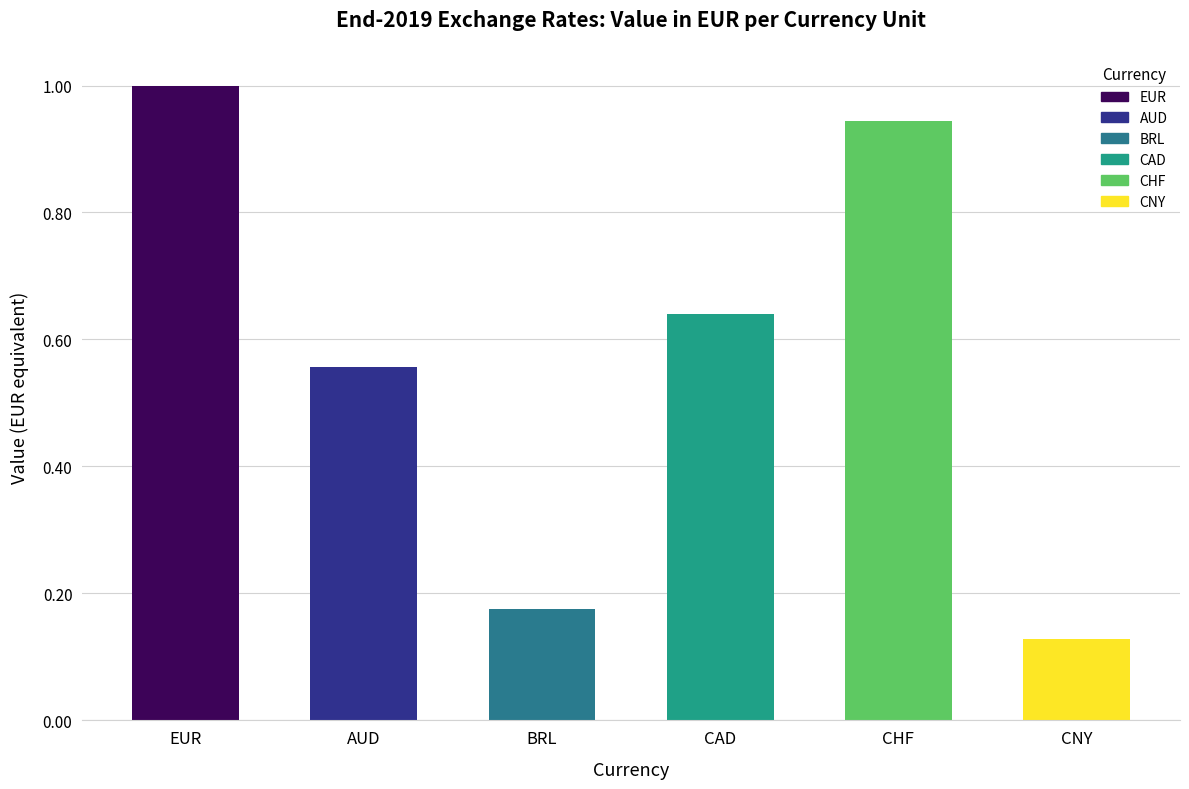

Which category has the highest value across all series?

EUR